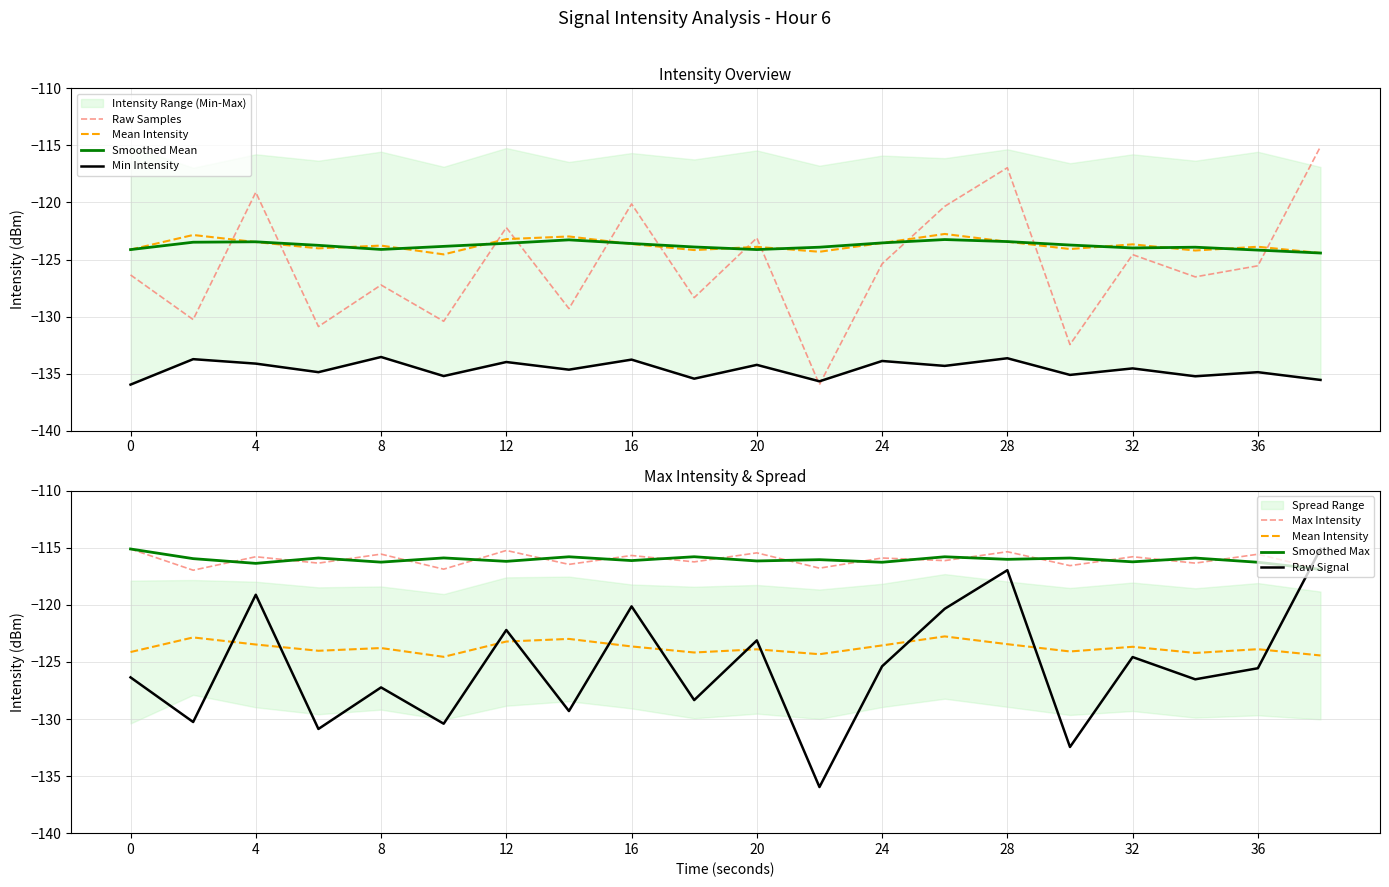

Reading right to left, what are all the values shown in this chart?

Mean Intensity (dBm): -124.4	-123.9	-124.2	-123.7	-124.1	-123.4	-122.8	-123.5	-124.3	-123.9	-124.2	-123.6	-123.0	-123.2	-124.5	-123.8	-124.0	-123.5	-122.8	-124.1
Min Intensity (dBm): -135.6	-134.9	-135.2	-134.5	-135.1	-133.7	-134.3	-133.9	-135.7	-134.2	-135.4	-133.8	-134.7	-134.0	-135.2	-133.5	-134.9	-134.1	-133.7	-136.0
Max Intensity (dBm): -116.9	-115.6	-116.3	-115.8	-116.6	-115.3	-116.1	-115.9	-116.8	-115.4	-116.2	-115.7	-116.5	-115.2	-116.9	-115.5	-116.3	-115.8	-117.0	-115.1